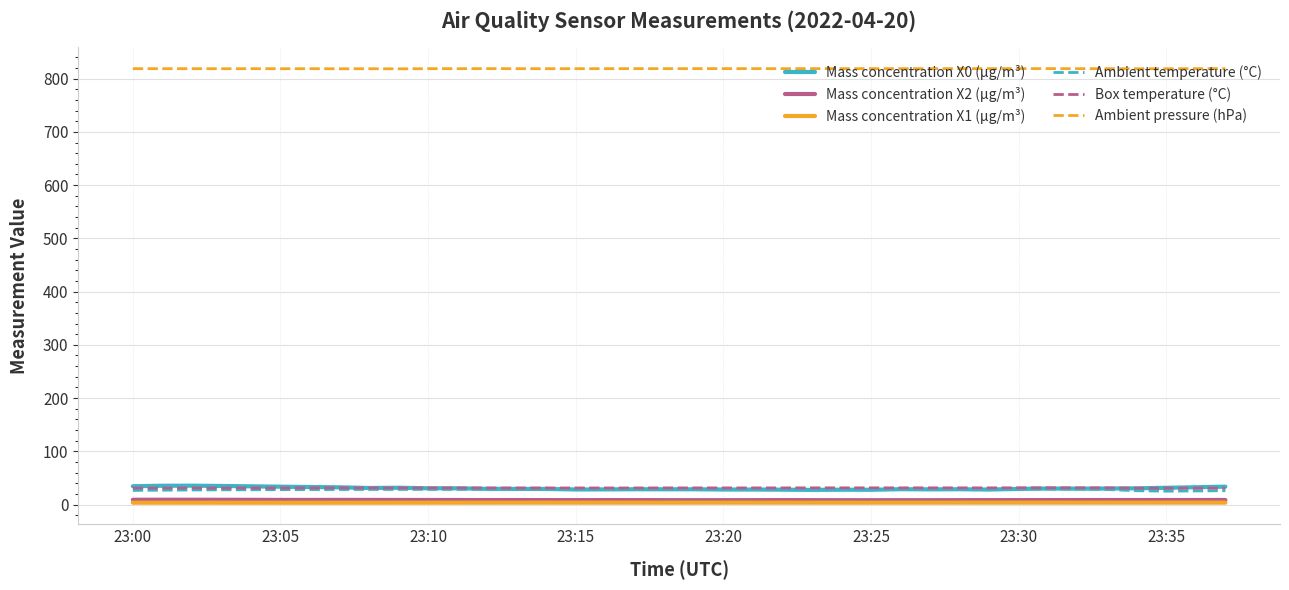

What is the lowest value of the Ambient temperature (°C) series?

25.2